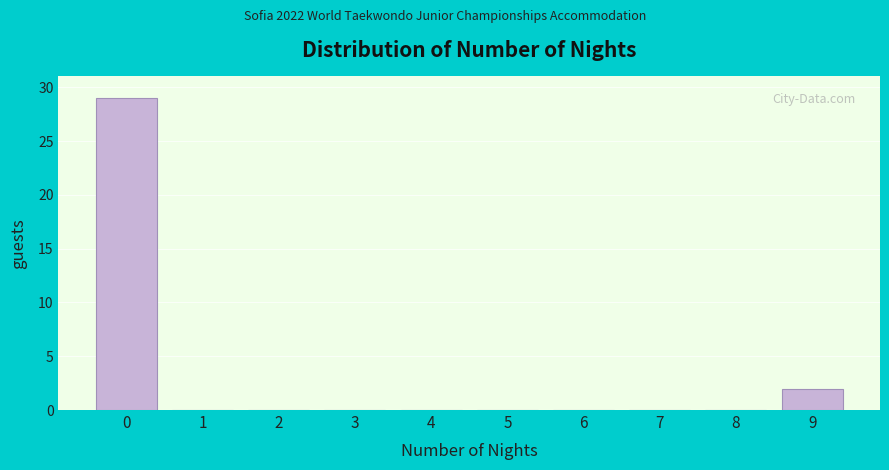

Reading left to right, transcribe all the data shown in this chart.

0=29	1=0	2=0	3=0	4=0	5=0	6=0	7=0	8=0	9=2